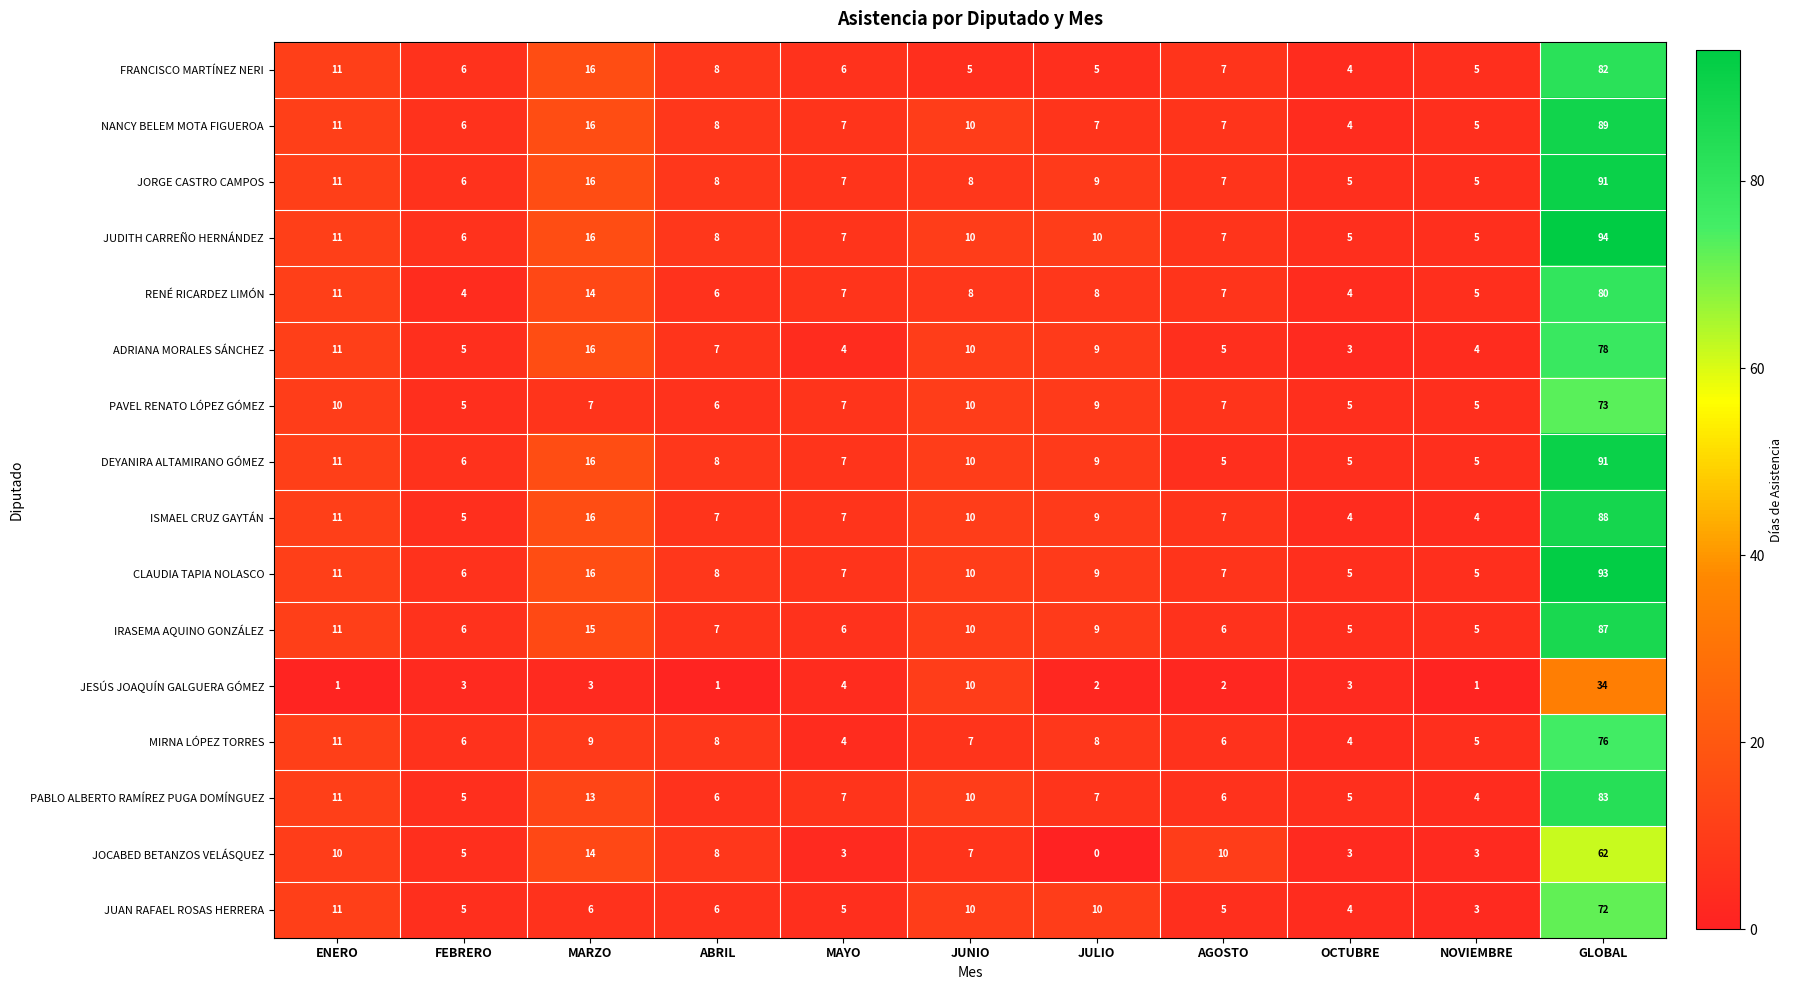

What is the spread (max minus min) of values at OCTUBRE?

2